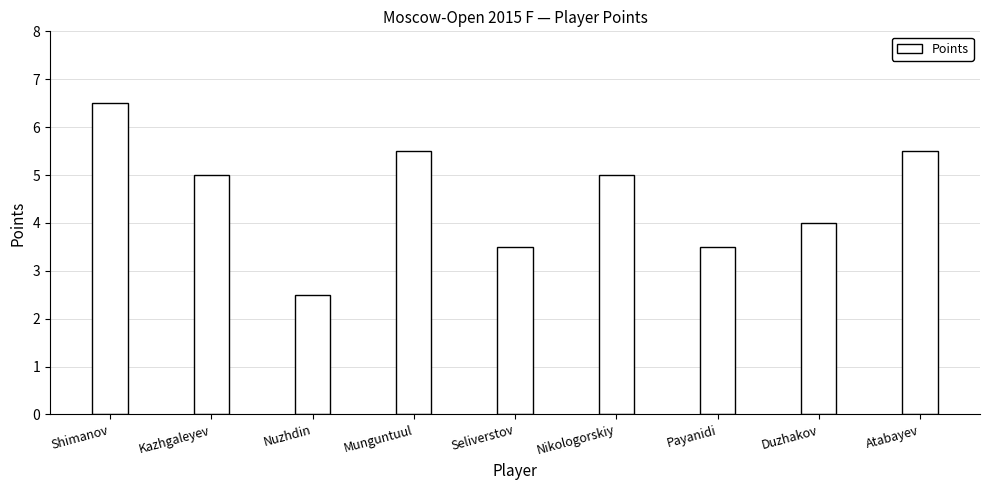

What value does the data have at Atabayev?

5.5